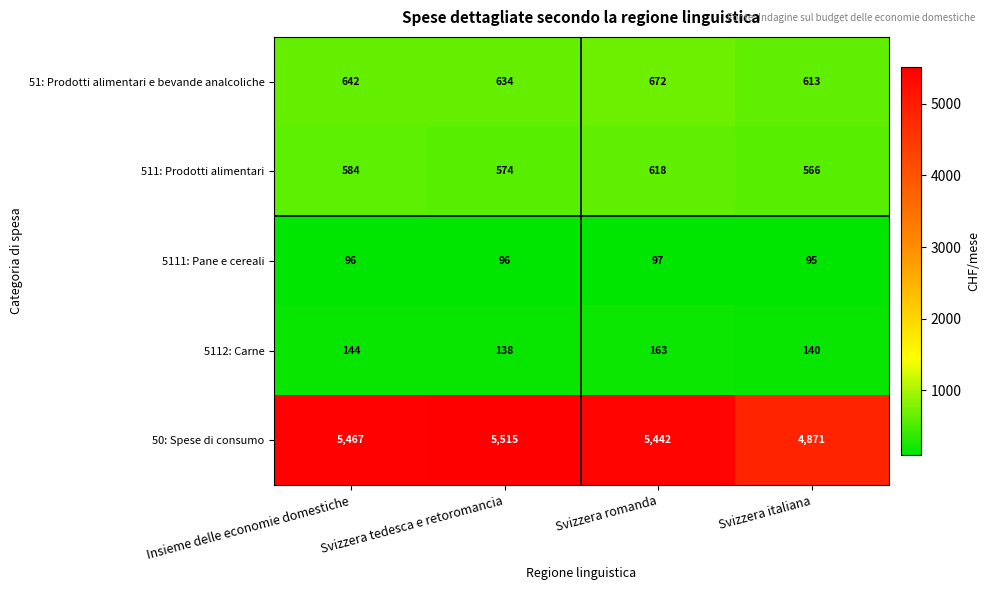

Which series has the largest total across all categories?

50: Spese di consumo